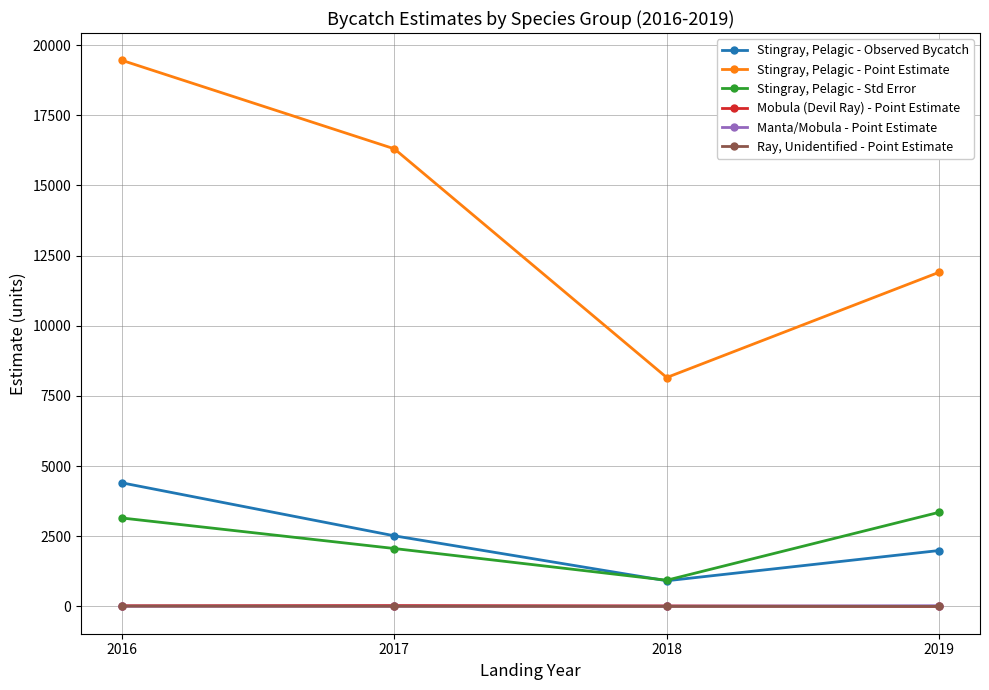

True or false: Mobula (Devil Ray) - Point Estimate has more than 2 points higher than both neighbors.

False